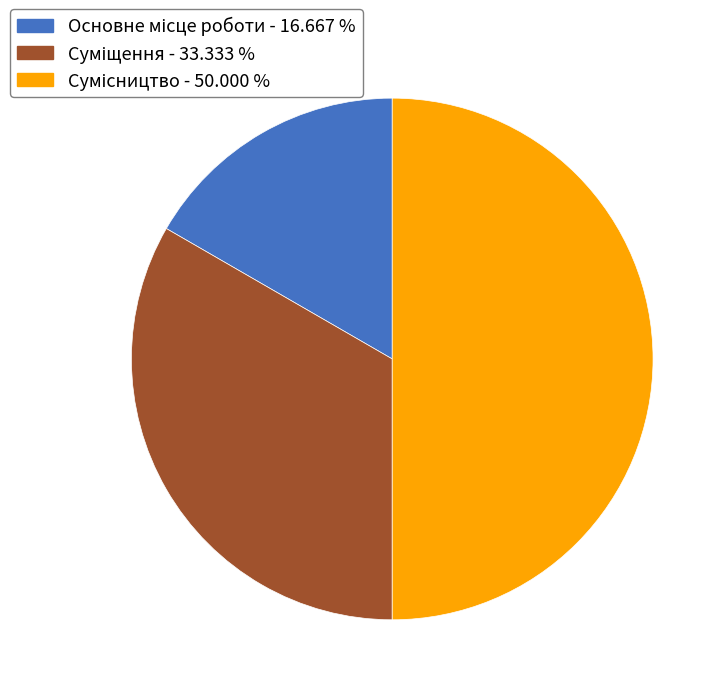

What is the largest slice in the pie chart?

Сумісництво